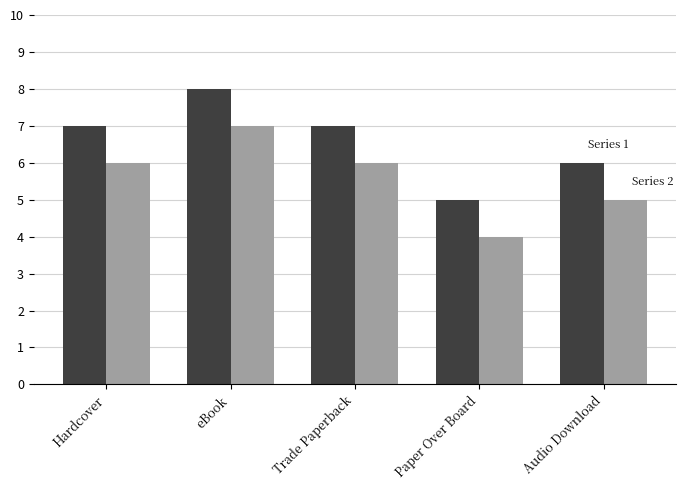

What is the spread (max minus min) of values at Paper Over Board?

1